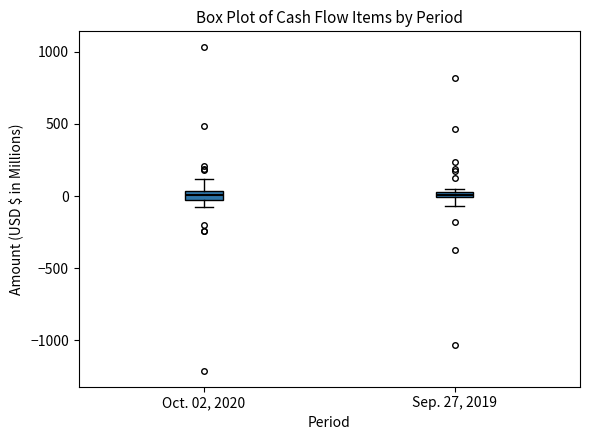

Where is the lower edge of the box for Oct. 02, 2020 on the y-axis? The values are not printed on the chart, so give them approximately, as read against the axis.

-50